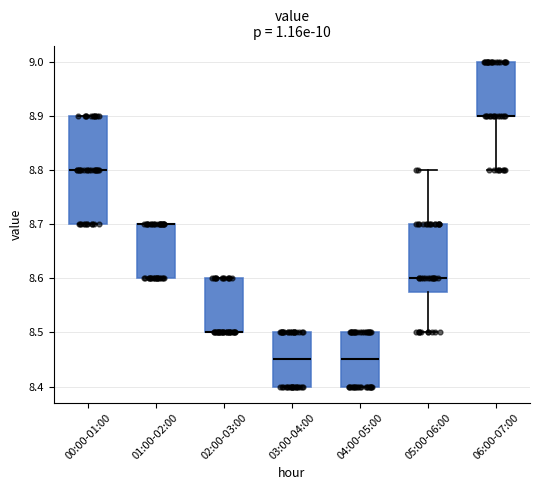

Reading left to right, read every box against the y-axis: the position of its median line, the range the box covers, and the ends of its whiskers. The values are not printed on the chart, so give them approximately, as read against the axis.

00:00-01:00: median 8.80, box 8.70 to 8.90, whiskers 8.70 to 8.90
01:00-02:00: median 8.70 (drawn on the box's upper edge), box 8.60 to 8.70, whiskers 8.60 to 8.70
02:00-03:00: median 8.50 (drawn on the box's lower edge), box 8.50 to 8.60, whiskers 8.50 to 8.60
03:00-04:00: median 8.45, box 8.40 to 8.50, whiskers 8.40 to 8.50
04:00-05:00: median 8.45, box 8.40 to 8.50, whiskers 8.40 to 8.50
05:00-06:00: median 8.60, box 8.58 to 8.70, whiskers 8.50 to 8.80
06:00-07:00: median 8.90 (drawn on the box's lower edge), box 8.90 to 9.00, whiskers 8.80 to 9.00